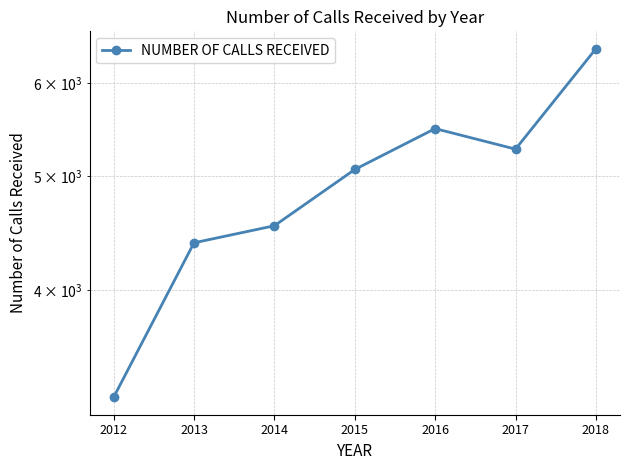

What is the change in value from 2012 to 2018?

+3172